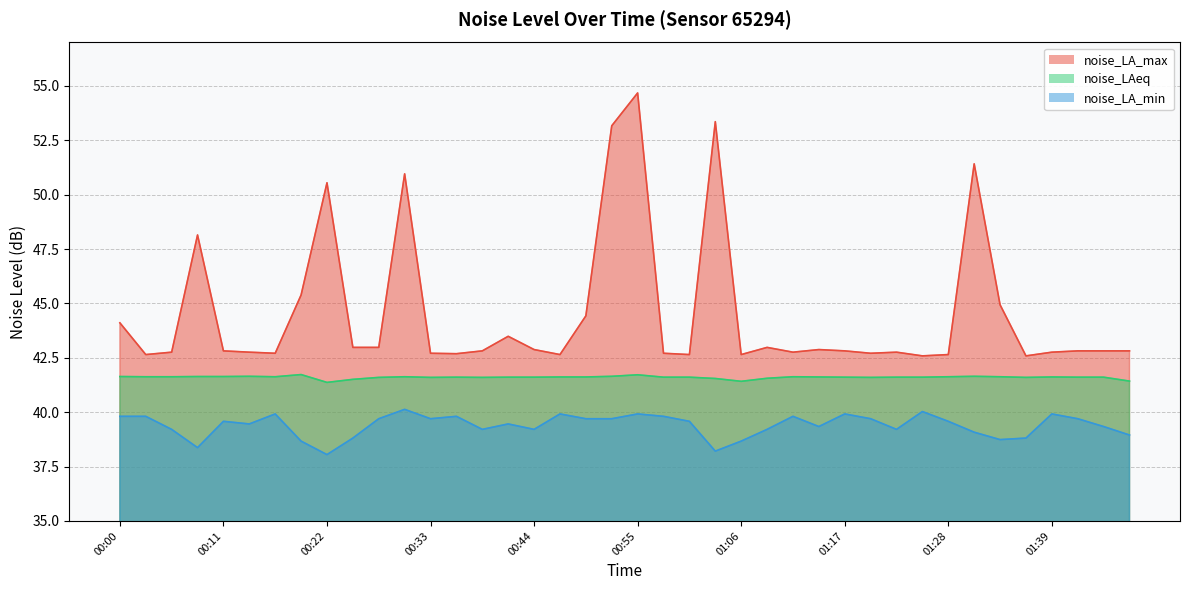

What is the difference between the highest and lowest values at 00:47?

2.7